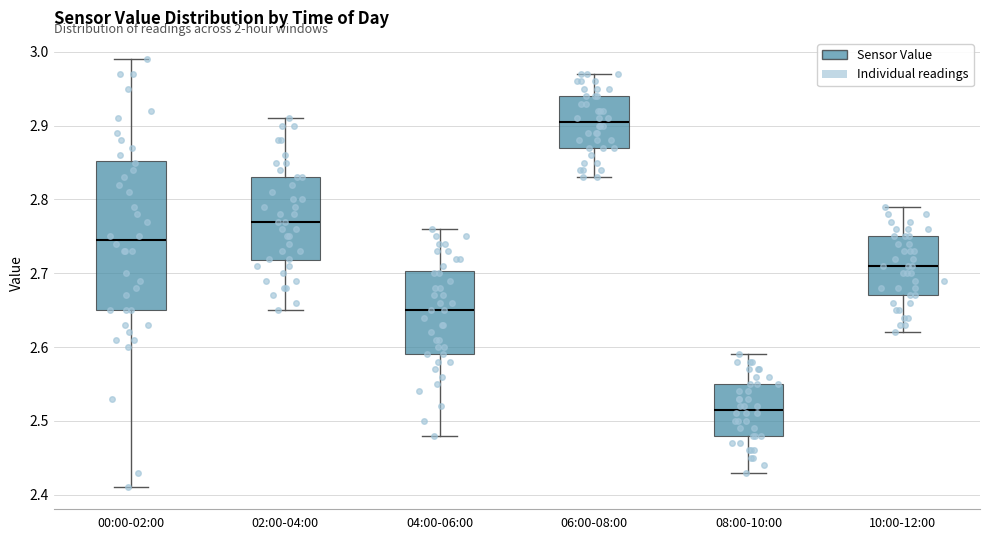

Reading left to right, read every box against the y-axis: the position of its median line, the range the box covers, and the ends of its whiskers. The values are not printed on the chart, so give them approximately, as read against the axis.

00:00-02:00: median 2.75, box 2.65 to 2.85, whiskers 2.41 to 2.99
02:00-04:00: median 2.77, box 2.72 to 2.83, whiskers 2.65 to 2.91
04:00-06:00: median 2.65, box 2.59 to 2.70, whiskers 2.48 to 2.76
06:00-08:00: median 2.91, box 2.87 to 2.94, whiskers 2.83 to 2.97
08:00-10:00: median 2.52, box 2.48 to 2.55, whiskers 2.43 to 2.59
10:00-12:00: median 2.71, box 2.67 to 2.75, whiskers 2.62 to 2.79